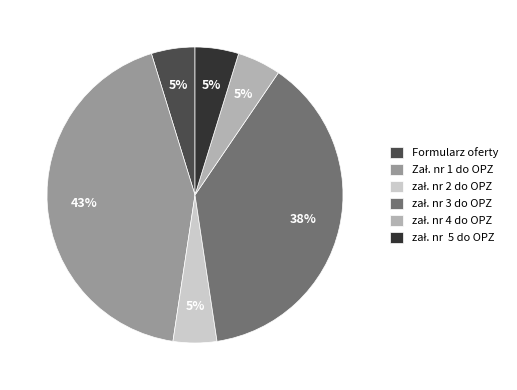

True or false: Formularz oferty accounts for 5% of the total.

True